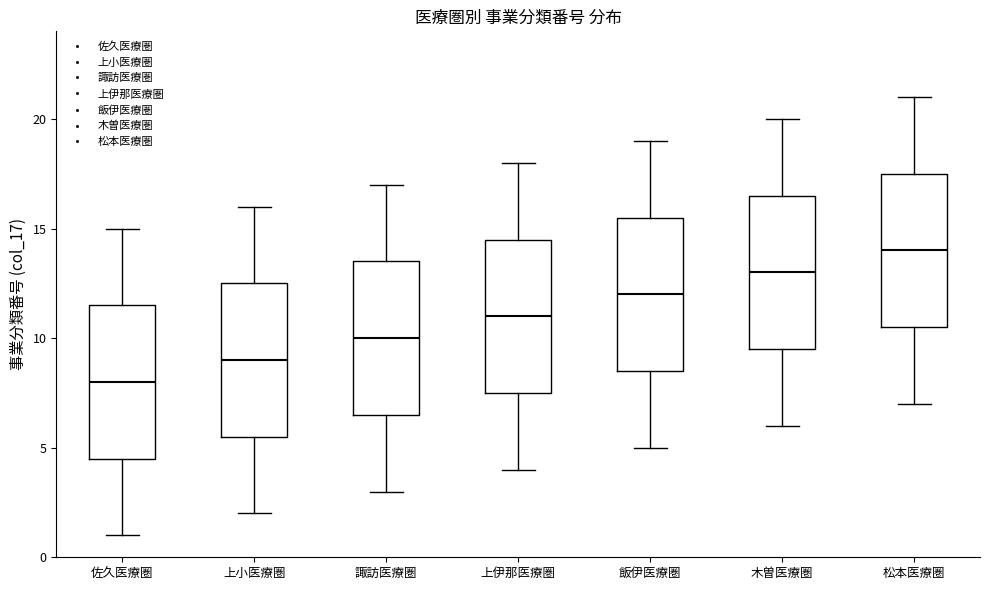

Reading left to right, transcribe this box plot: for each box, give where its median line is, the range the box spans, and where its two whiskers end, as read against the y-axis. The values are not printed on the chart, so give them approximately, as read against the axis.

佐久医療圏: median 8.0, box 4.5 to 11.5, whiskers 1.0 to 15.0
上小医療圏: median 9.0, box 5.5 to 12.5, whiskers 2.0 to 16.0
諏訪医療圏: median 10.0, box 6.5 to 13.5, whiskers 3.0 to 17.0
上伊那医療圏: median 11.0, box 7.5 to 14.5, whiskers 4.0 to 18.0
飯伊医療圏: median 12.0, box 8.5 to 15.5, whiskers 5.0 to 19.0
木曽医療圏: median 13.0, box 9.5 to 16.5, whiskers 6.0 to 20.0
松本医療圏: median 14.0, box 10.5 to 17.5, whiskers 7.0 to 21.0